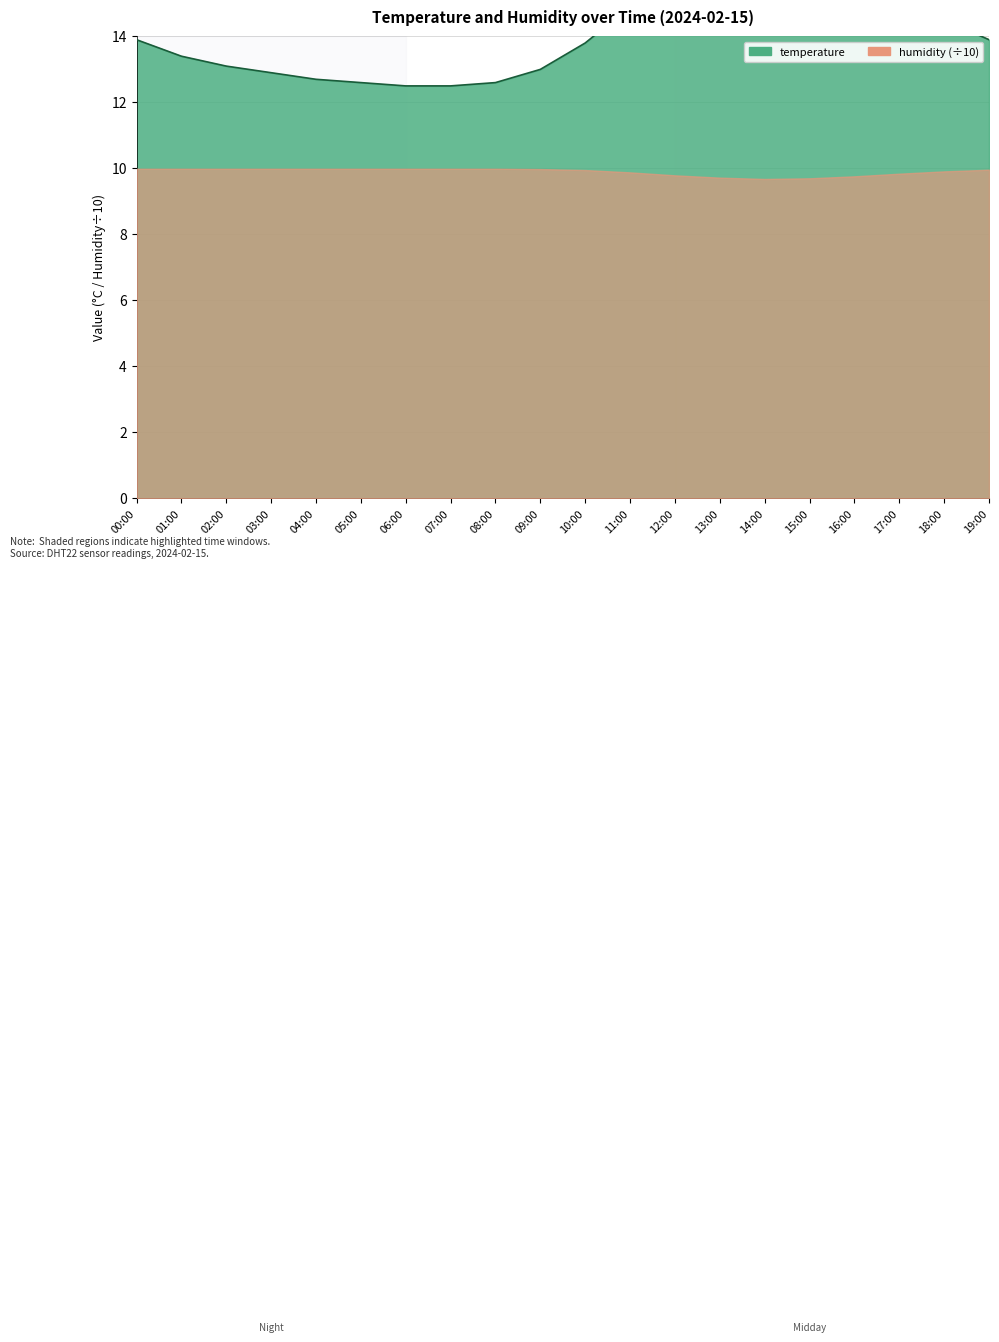

At which label is the value closest to 14?

00:00